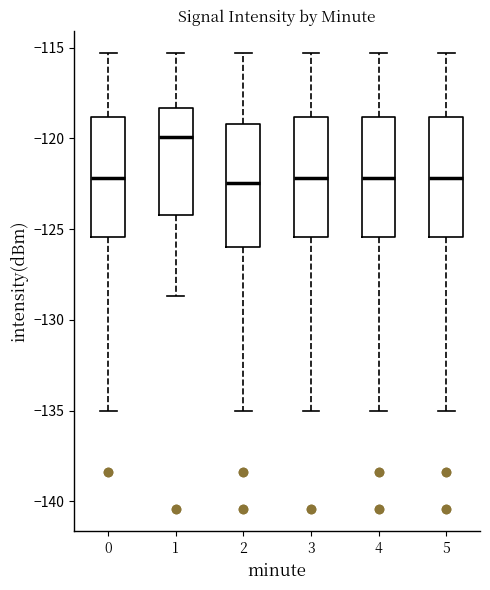

Reading left to right, read every box against the y-axis: the position of its median line, the range the box covers, and the ends of its whiskers. The values are not printed on the chart, so give them approximately, as read against the axis.

0: median -122.0, box -125.5 to -119.0, whiskers -135.0 to -115.5
1: median -120.0, box -124.0 to -118.5, whiskers -128.5 to -115.5
2: median -122.5, box -126.0 to -119.0, whiskers -135.0 to -115.5
3: median -122.0, box -125.5 to -119.0, whiskers -135.0 to -115.5
4: median -122.0, box -125.5 to -119.0, whiskers -135.0 to -115.5
5: median -122.0, box -125.5 to -119.0, whiskers -135.0 to -115.5